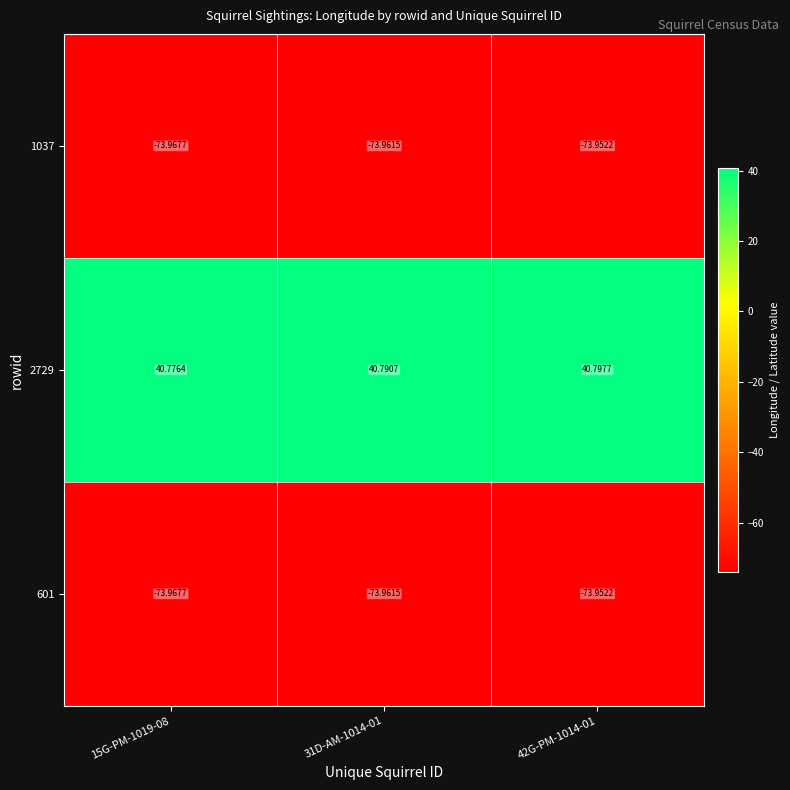

Between 15G-PM-1019-08 and 31D-AM-1014-01, which series saw the biggest shift?

2729